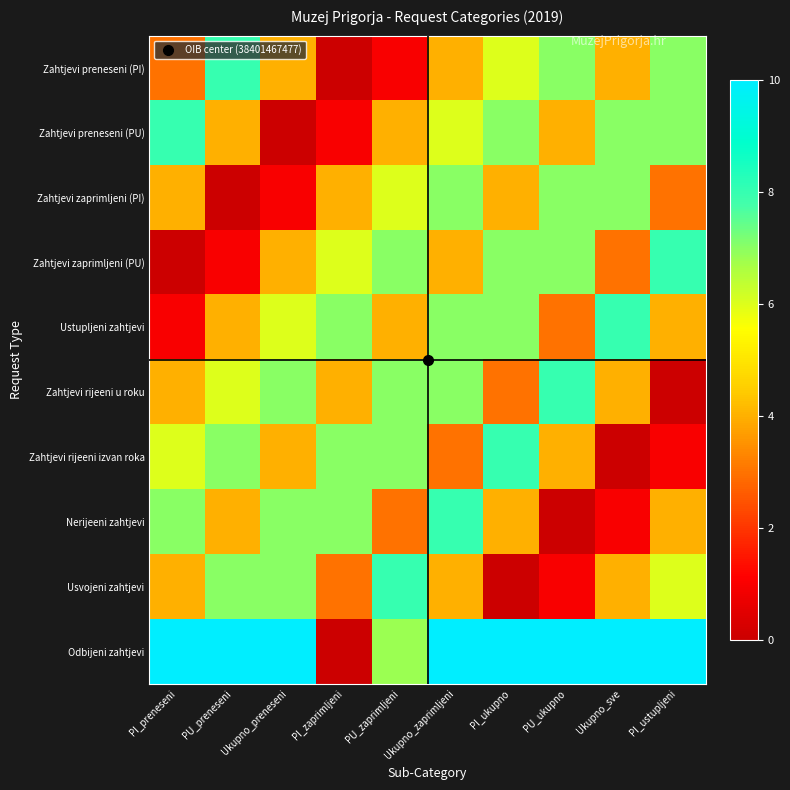

Which series has the largest range (max minus min)?

Odbijeni zahtjevi